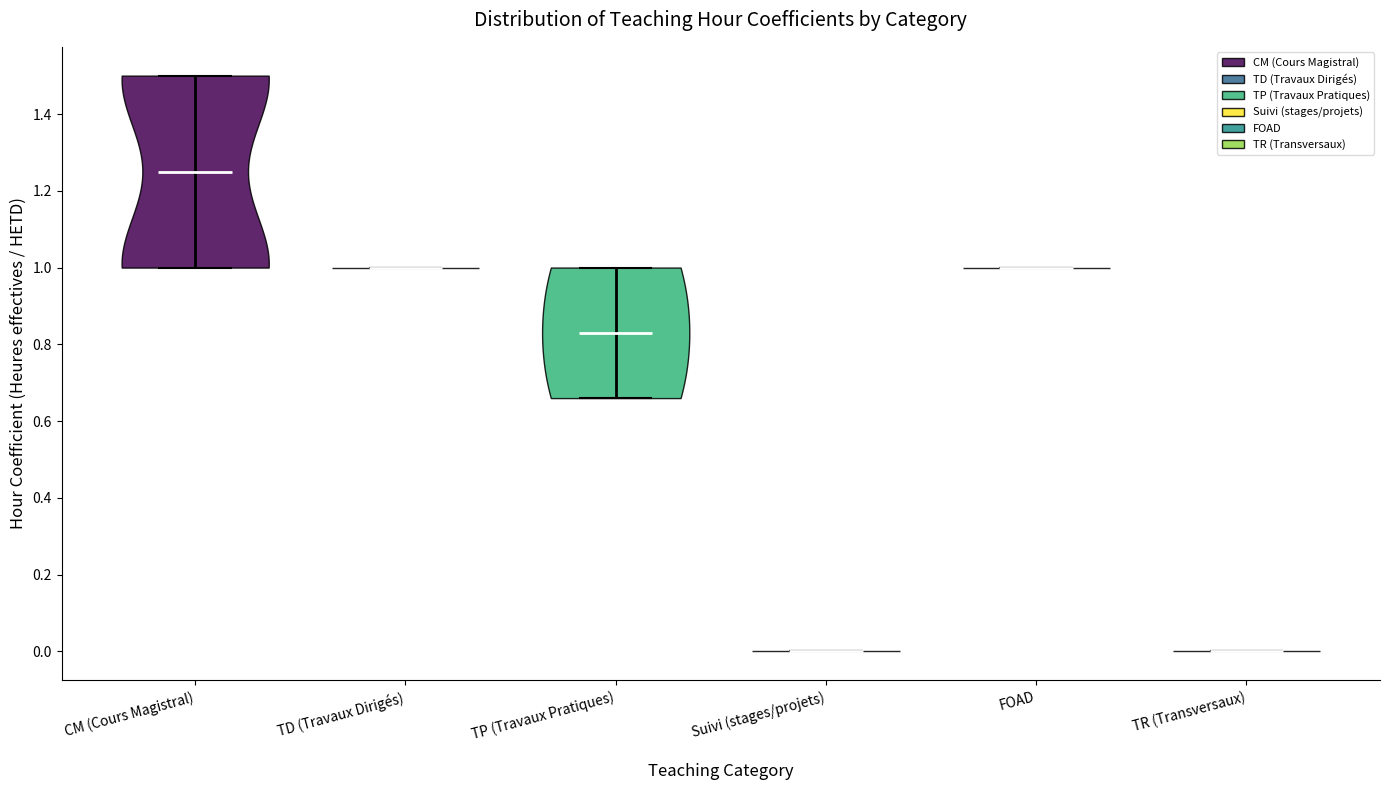

Reading left to right, read every violin against the y-axis: where its median line is, and the lowest and highest points it reaches. The values are not printed on the chart, so give them approximately, as read against the axis.

CM (Cours Magistral): median line 1.26, lowest point 1.00, highest point 1.50
TD (Travaux Dirigés): median line 1.00, lowest point 1.00, highest point 1.00
TP (Travaux Pratiques): median line 0.84, lowest point 0.66, highest point 1.00
Suivi (stages/projets): median line 0.00, lowest point 0.00, highest point 0.00
FOAD: median line 1.00, lowest point 1.00, highest point 1.00
TR (Transversaux): median line 0.00, lowest point 0.00, highest point 0.00